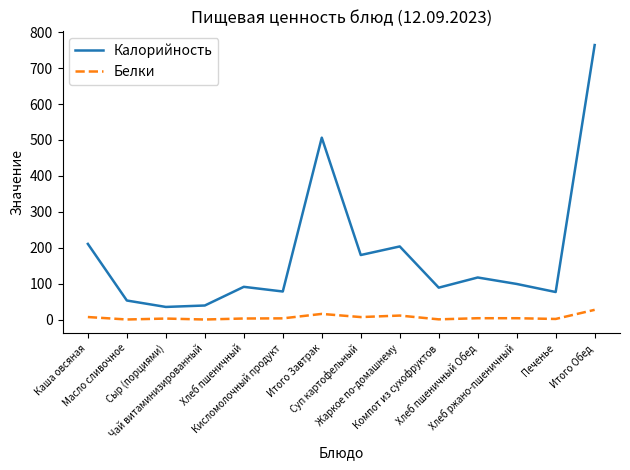

What is the total value across all series at Масло сливочное?

52.9